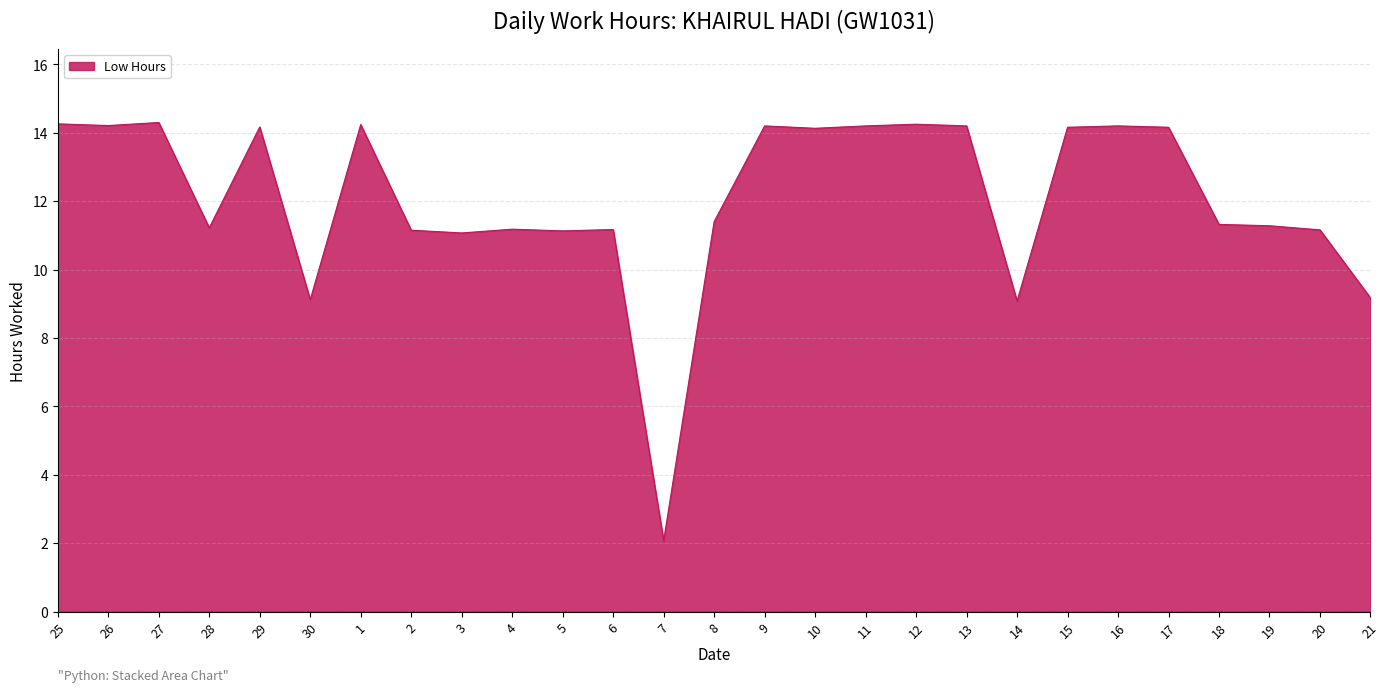

What is the sum of the values at 15 and 16?

28.4